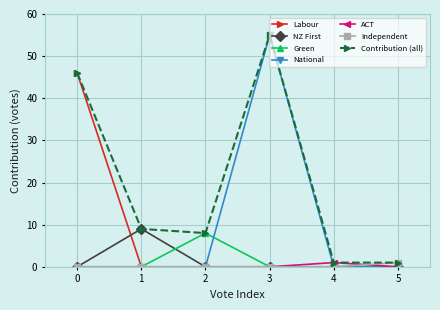

Which series ends up on top after the final intersection of ACT and Independent?

Independent